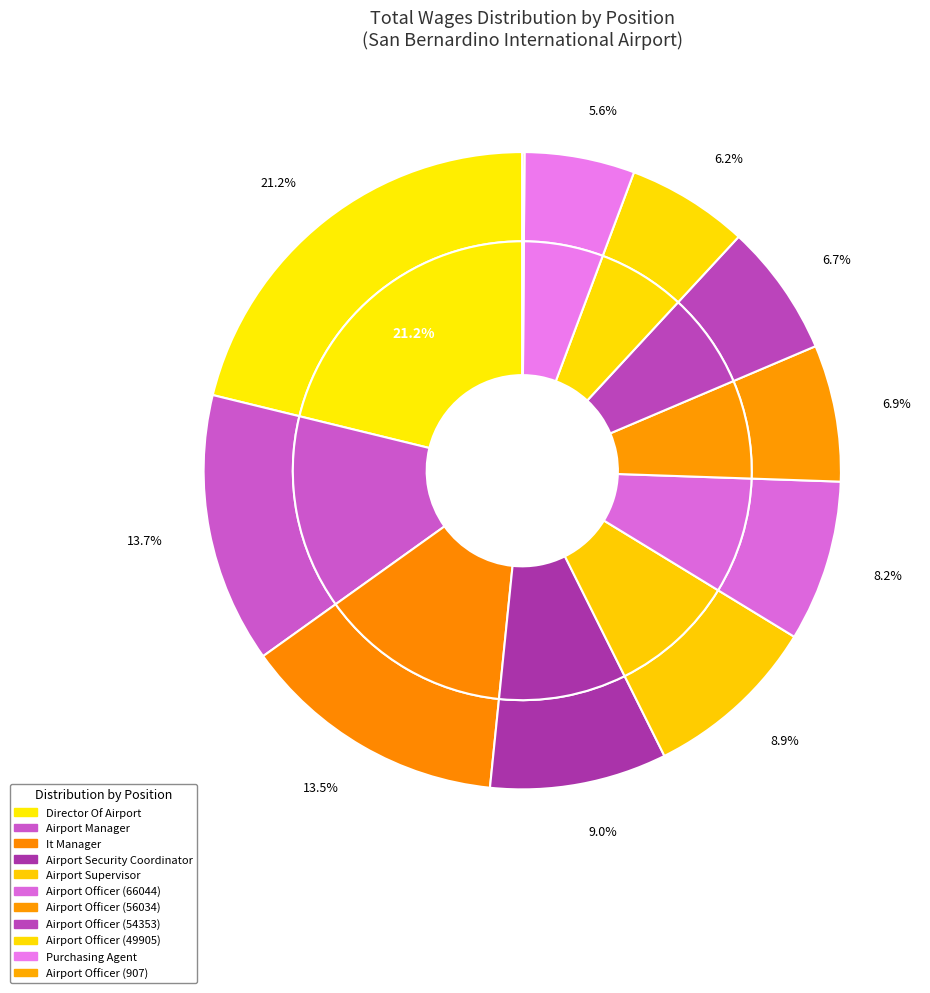

What is the change in value from Airport Officer (49905) to Airport Officer (907)?

-48998